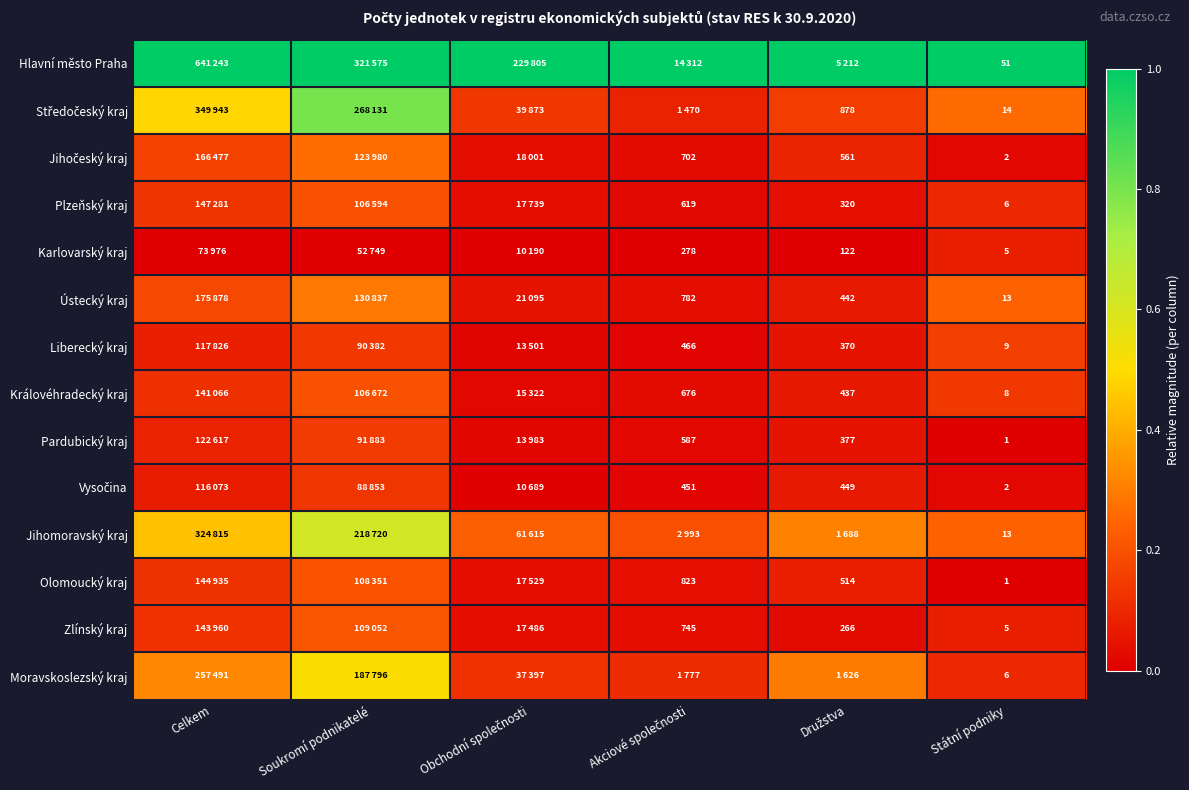

Which has a higher value, Obchodní společnosti or Akciové společnosti?

Obchodní společnosti